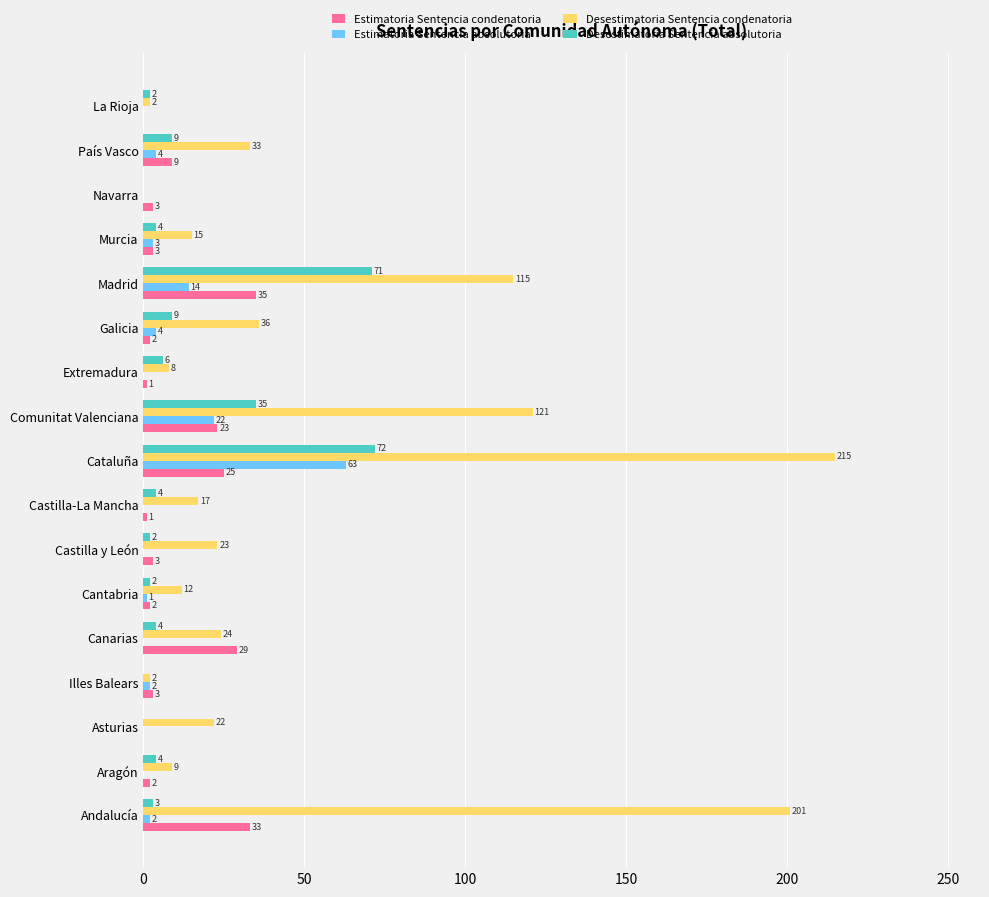

How many categories are shown in the chart?

17